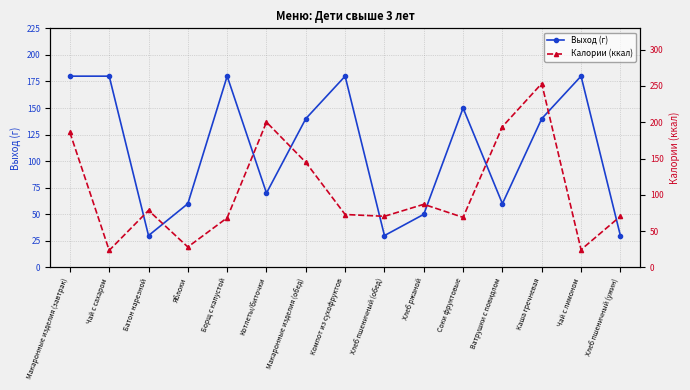

Rank the categories by Калории (ккал) value from lowest to highest.

Чай с сахаром, Чай с лимоном, Яблоки, Борщ с капустой, Соки фруктовые, Хлеб пшеничный (обед), Хлеб пшеничный (ужин), Компот из сухофруктов, Батон нарезной, Хлеб ржаной, Макаронные изделия (обед), Макаронные изделия (завтрак), Ватрушки с повидлом, Котлеты/биточки, Каша гречневая